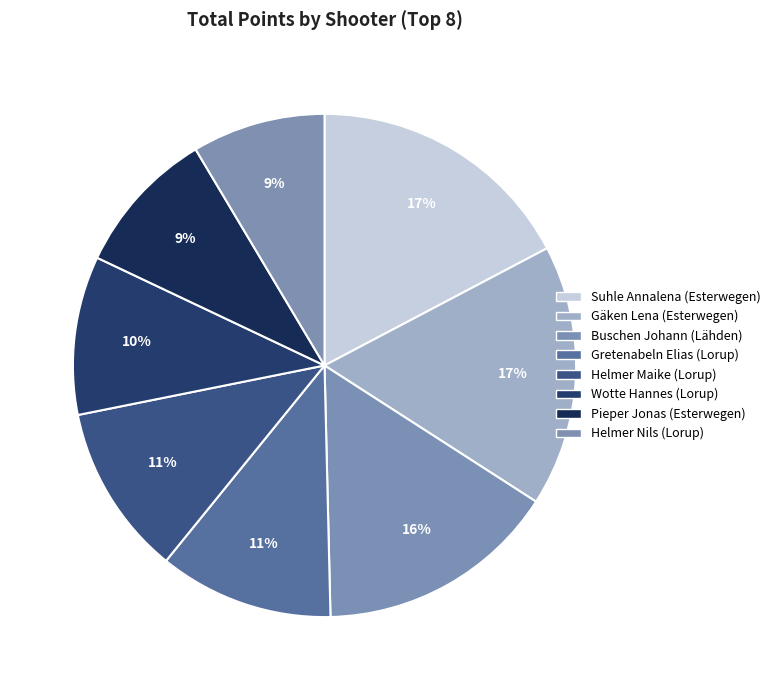

Does any single category account for the majority?

No